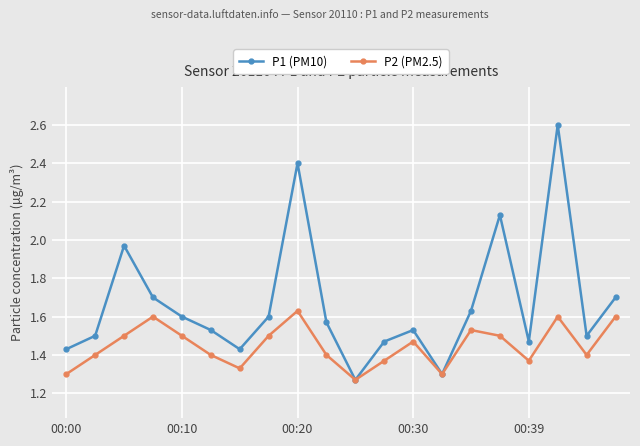

How many interior local valleys does the P1 (PM10) series have?

5